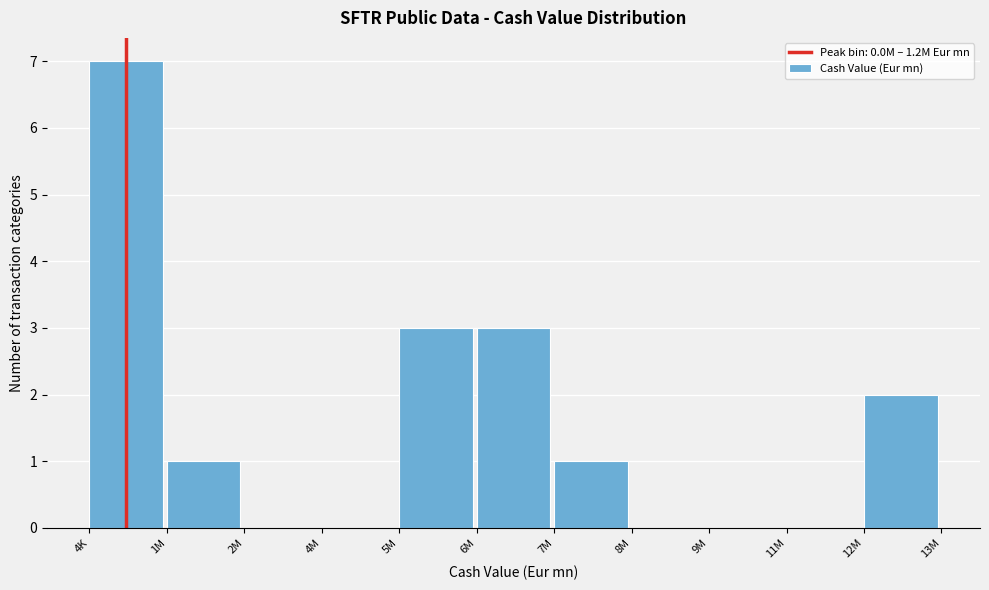

Reading left to right, list all the values displayed in this chart.

4K=7	1M=1	2M=0	4M=0	5M=3	6M=3	7M=1	8M=0	9M=0	11M=0	12M=2